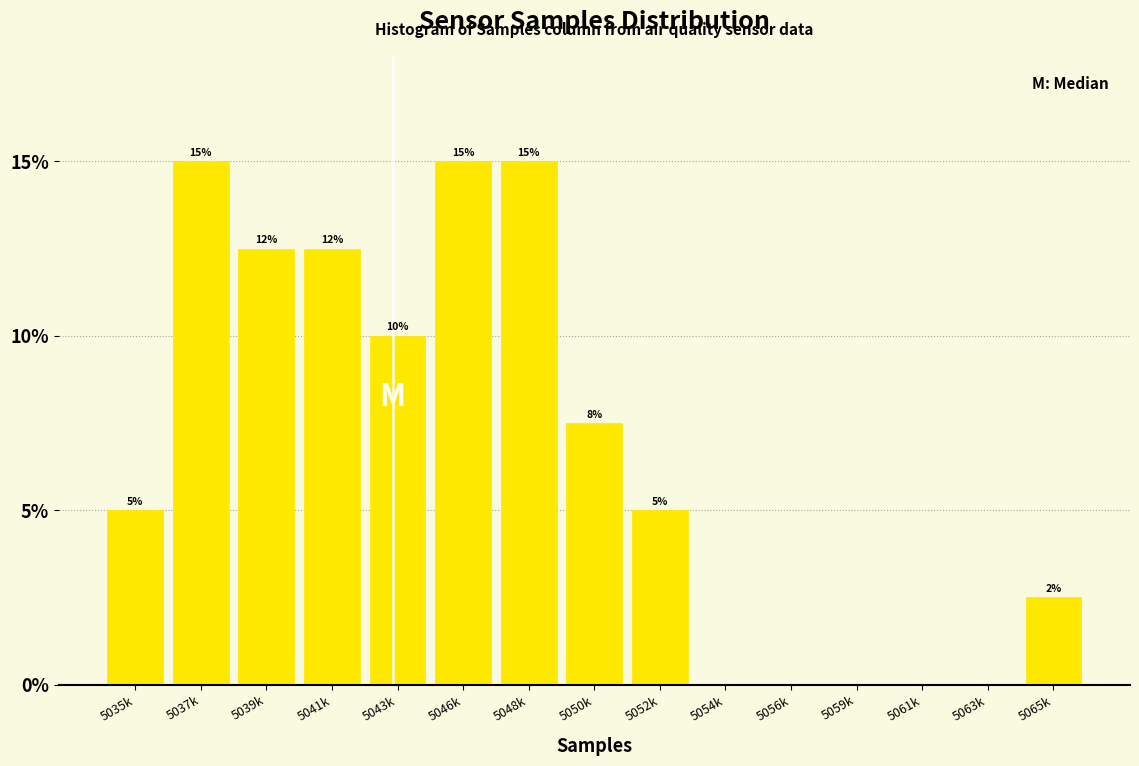

What is the sum of the values at 5043k and 5063k?

10.0